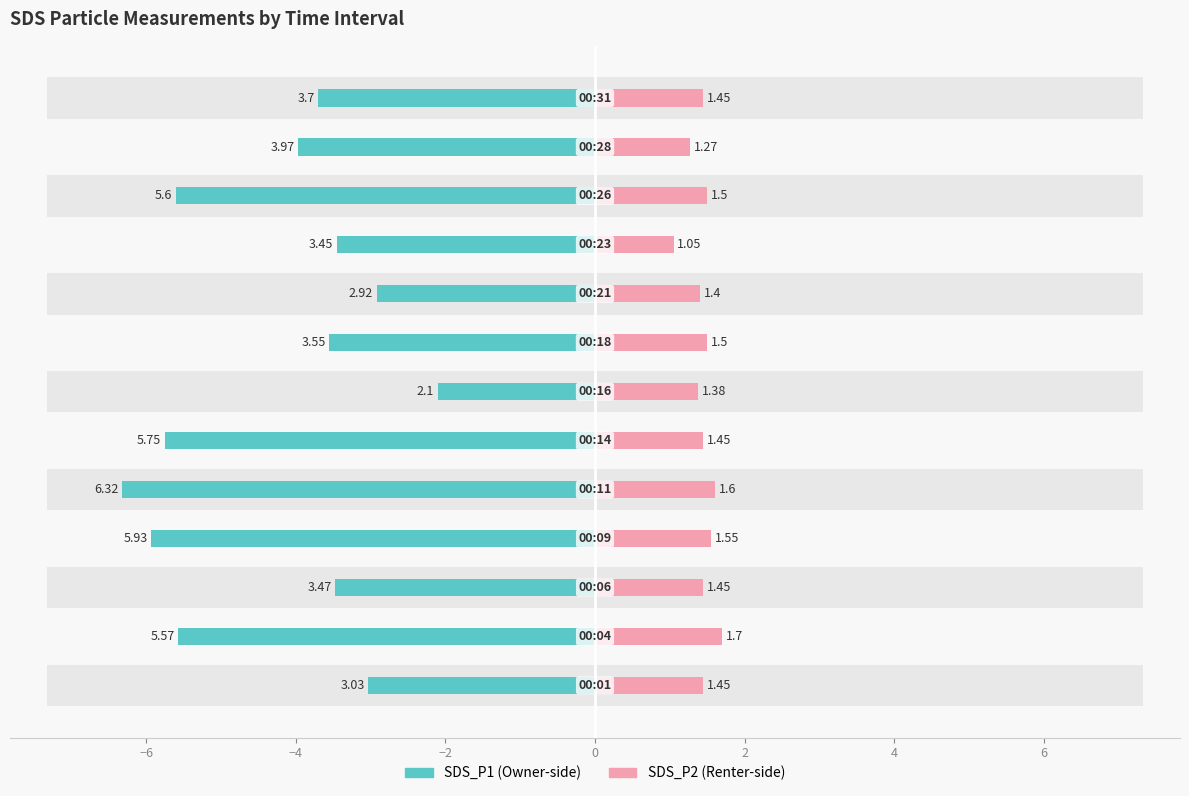

Which has a higher value, 6 or 4?

6